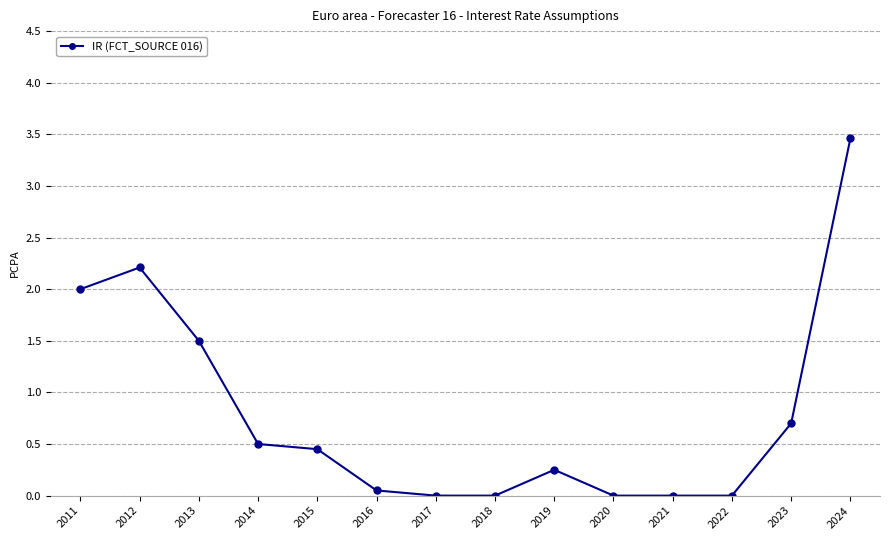

At which label is the value closest to 1?

2023